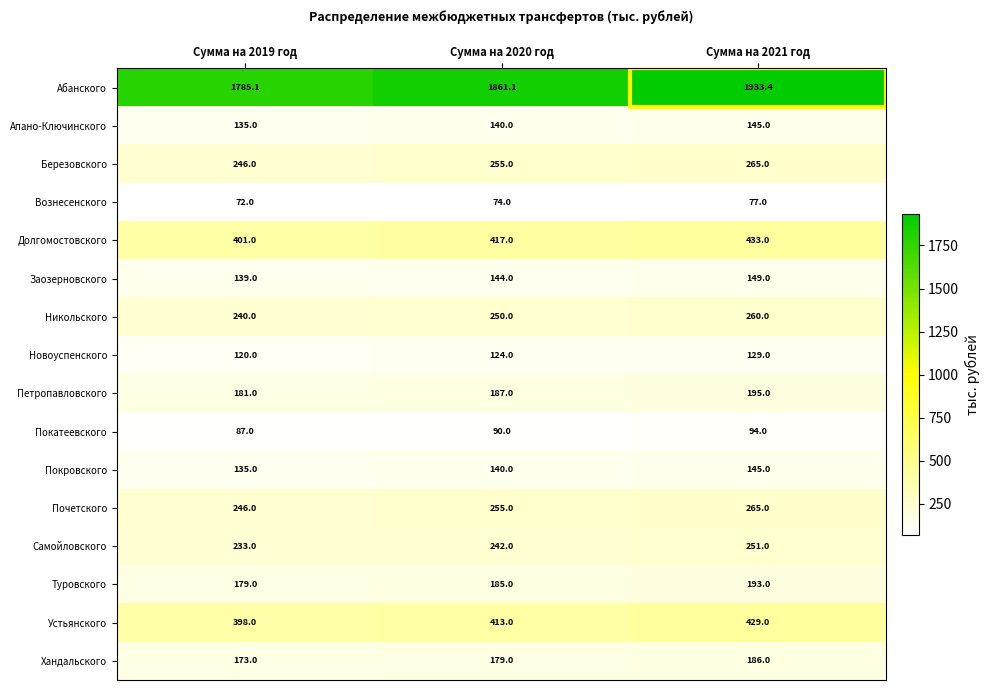

What is the difference between the Вознесенского values at Сумма на 2019 год and Сумма на 2021 год?

5.0